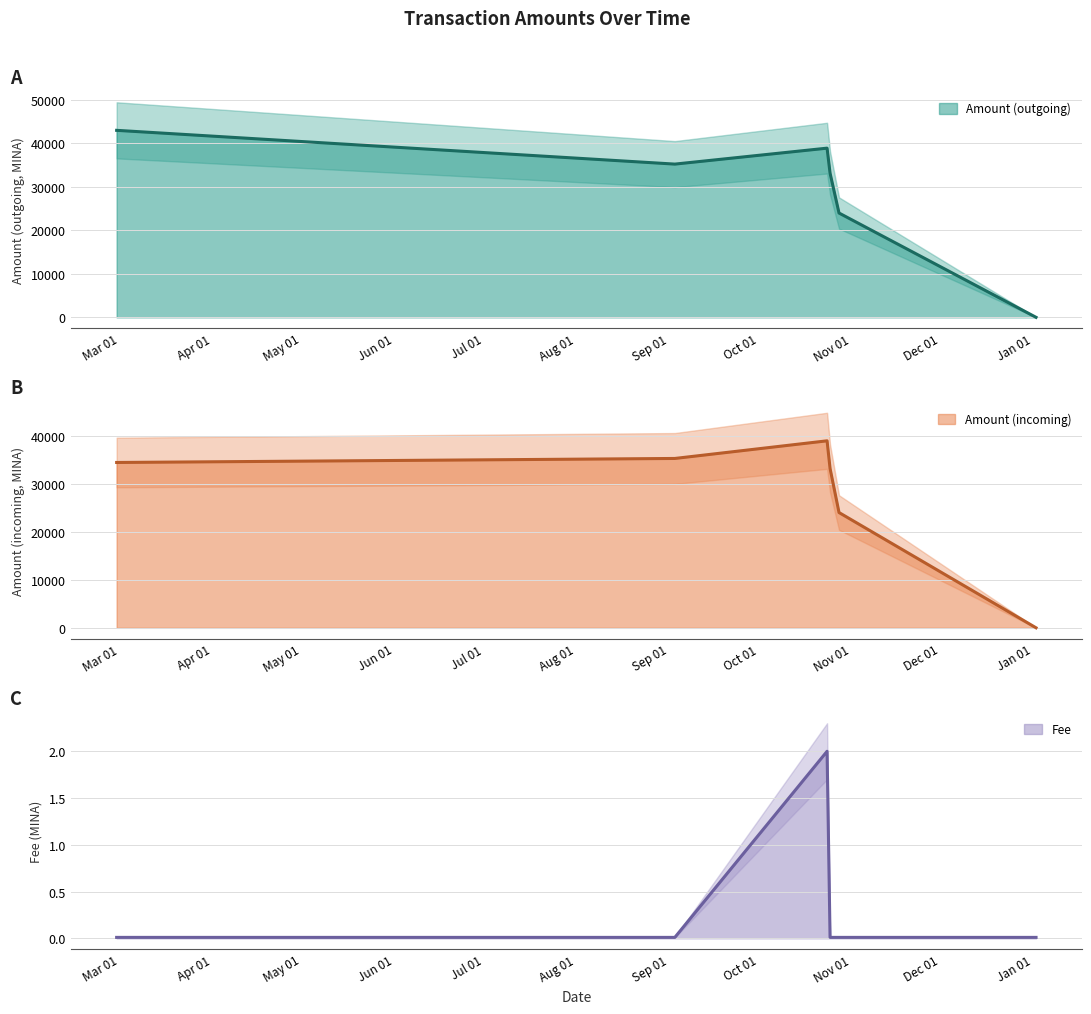

Reading left to right, list all the values displayed in this chart.

Amount (outgoing): 2023-02-28=43026.8	2023-09-03=35258.7	2023-10-24=38928.3	2023-10-25=33170.8	2023-10-28=24001.1	2024-01-02=11.4
Amount (incoming): 2023-02-28=34421.9	2023-09-03=35258.7	2023-10-24=38930.3	2023-10-25=33170.8	2023-10-28=24001.1	2024-01-02=11.4
Fee: 2023-02-28=0.0	2023-09-03=0.0	2023-10-24=2.0	2023-10-25=0.0	2023-10-28=0.0	2024-01-02=0.0